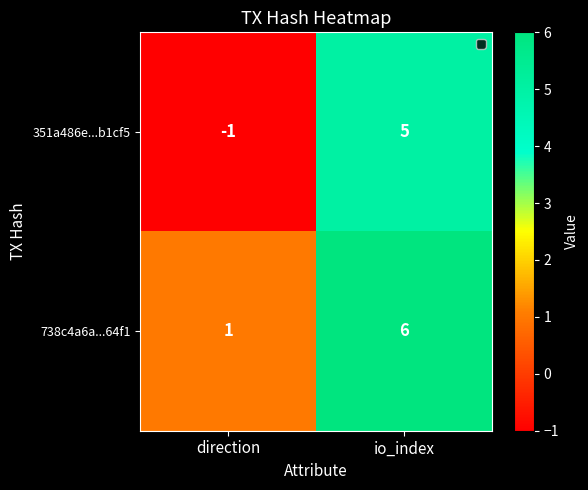

At which category is the sum across all series the highest?

io_index